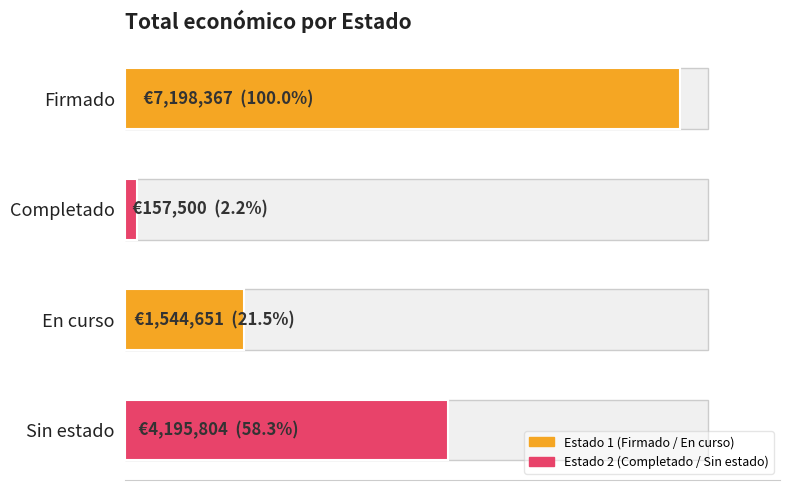

What is the value of the 3rd bar from the left?

1544651